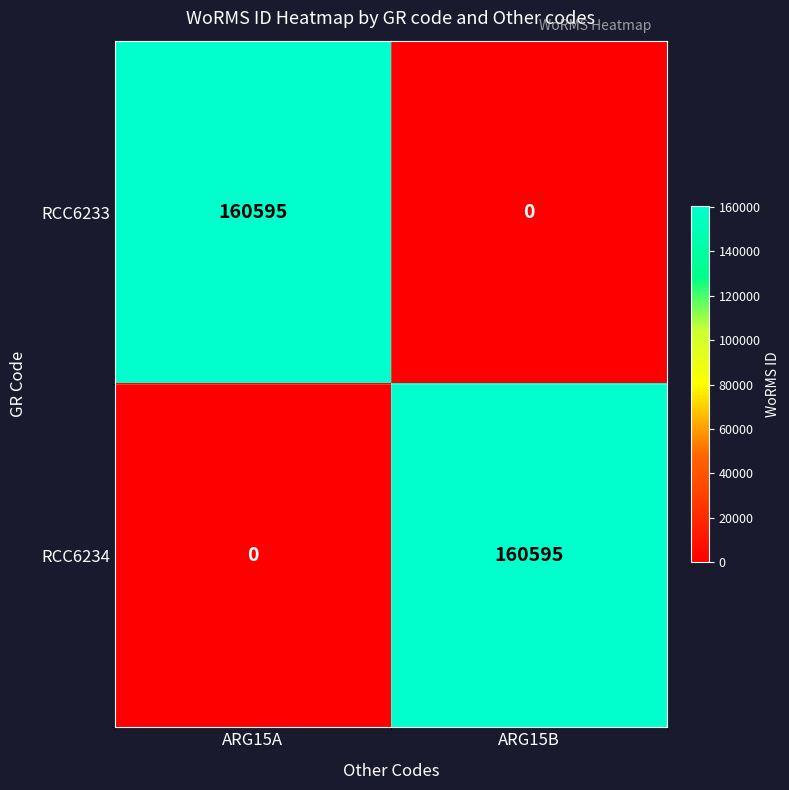

How many values in the RCC6234 series are below 160595?

1